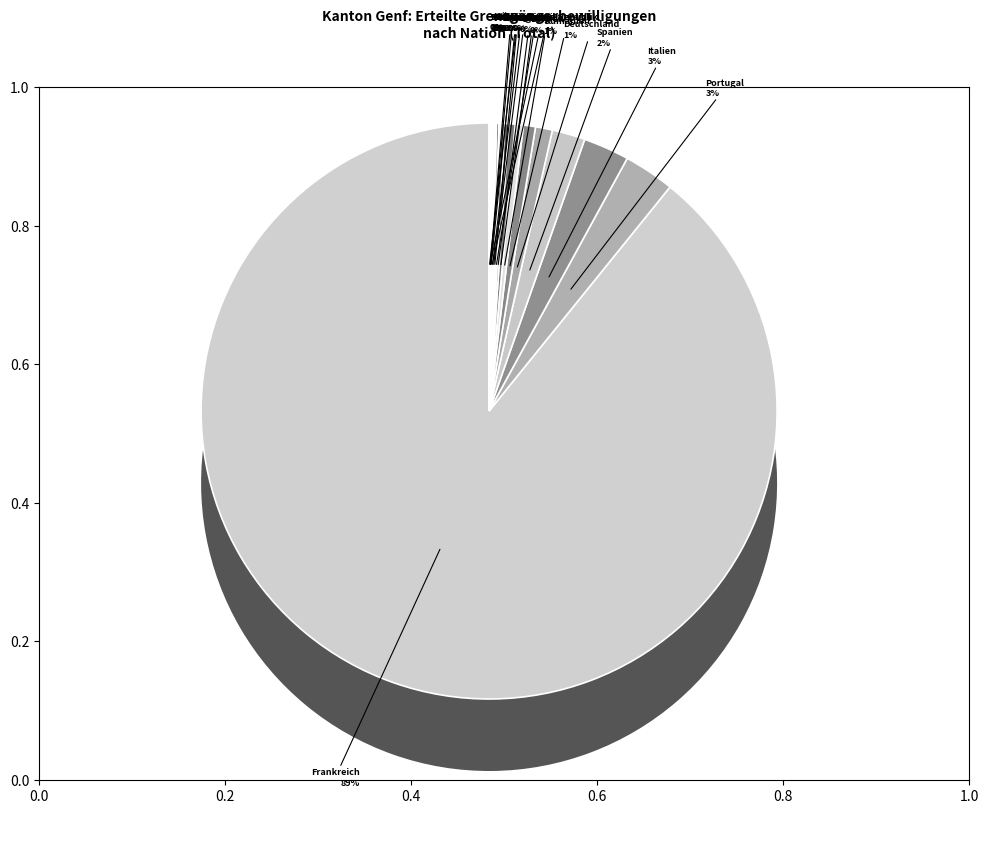

What is the ratio of the value at Polen to the value at Spanien?

0.2